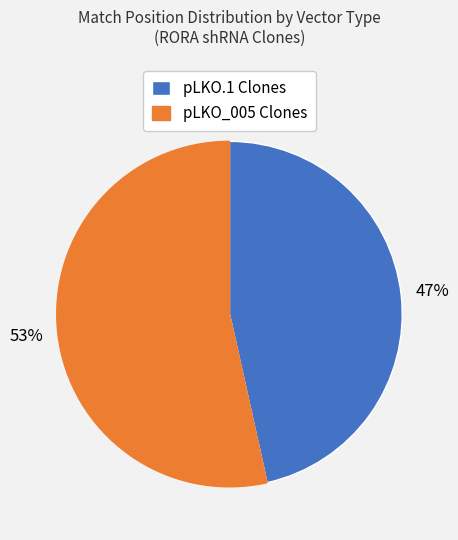

What percentage is the pLKO.1 Clones slice, to the nearest percent?

47%